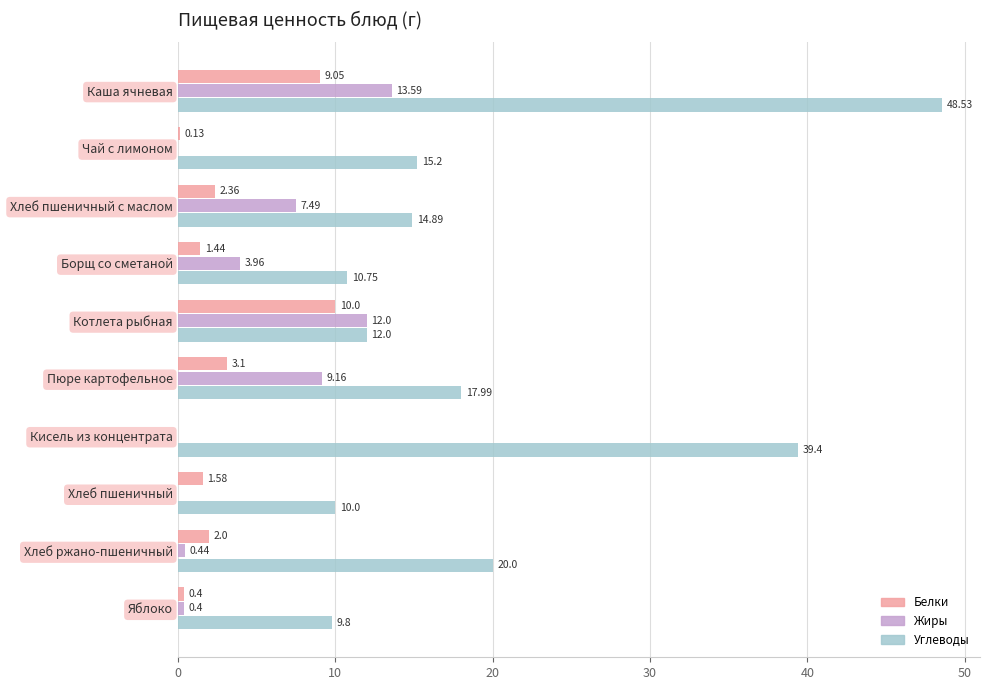

What is the average value of the Белки series?

3.0